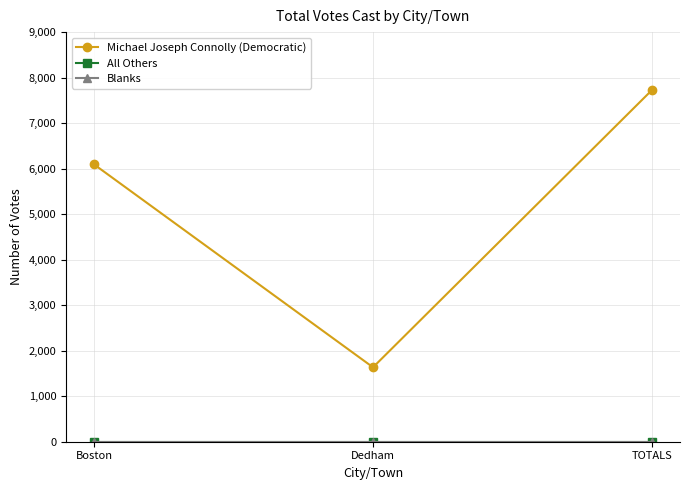

At which category is the sum across all series the highest?

TOTALS